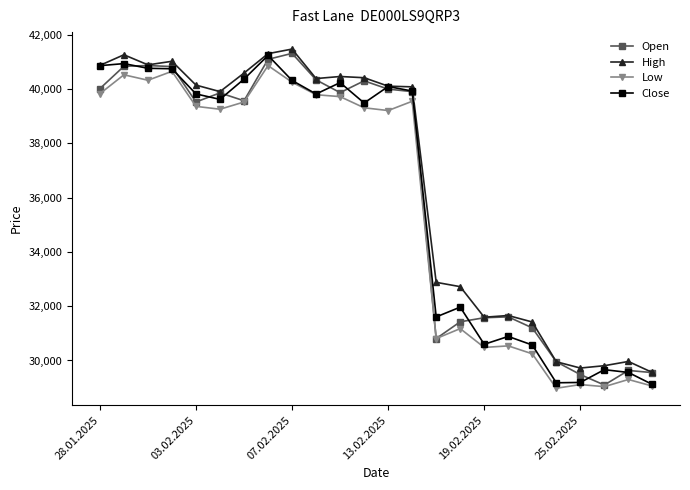

What is the lowest value of the Low series?

28977